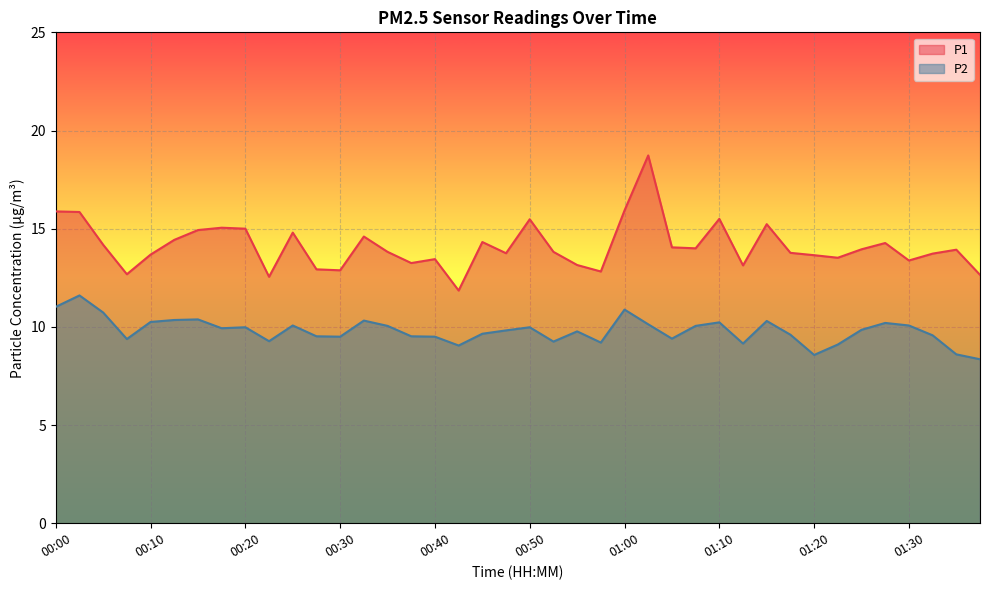

List the labels in order of P1 value, smallest first.

00:42, 00:22, 01:40, 00:07, 00:57, 00:30, 00:27, 01:12, 00:55, 00:37, 01:30, 00:40, 01:22, 01:20, 00:10, 01:35, 00:47, 01:17, 00:35, 00:52, 01:38, 01:25, 01:07, 01:05, 00:05, 01:27, 00:45, 00:12, 00:32, 00:25, 00:15, 00:20, 00:17, 01:15, 00:50, 01:10, 00:02, 00:00, 01:00, 01:02